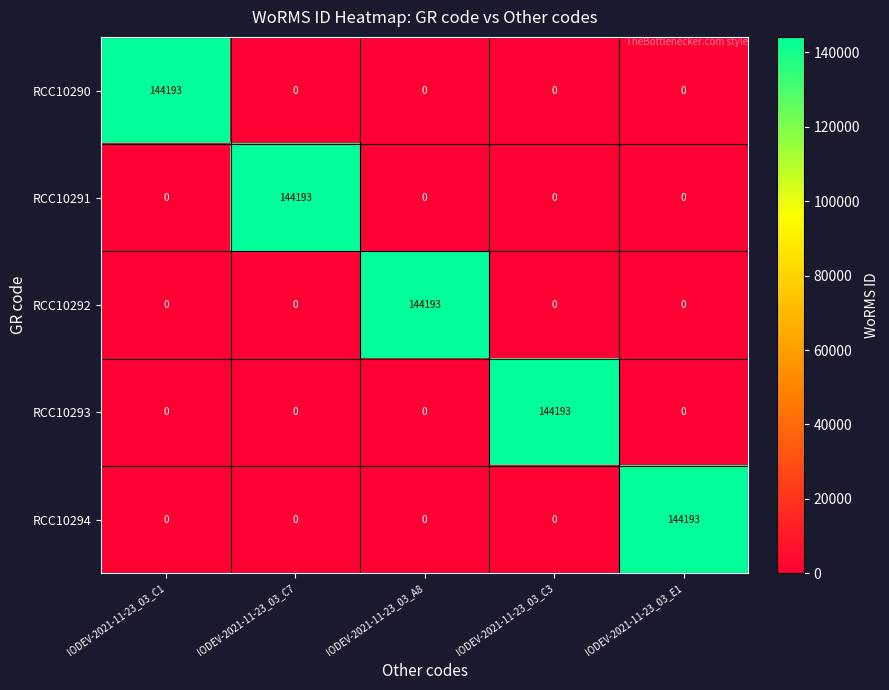

What is the difference between the highest and lowest values at IODEV-2021-11-23_03_C1?

144193